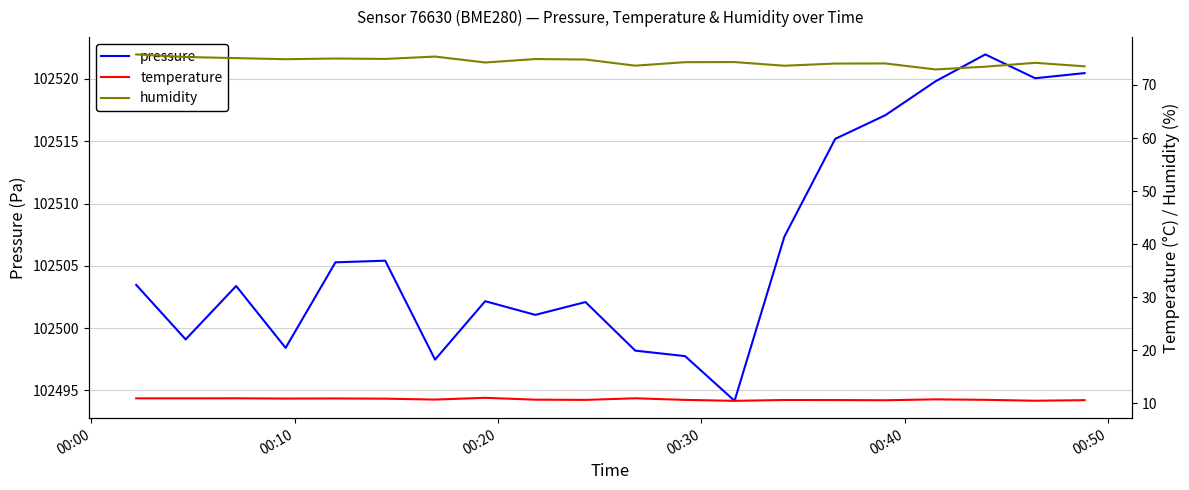

Does the chart display data point markers on the line(s)?

No